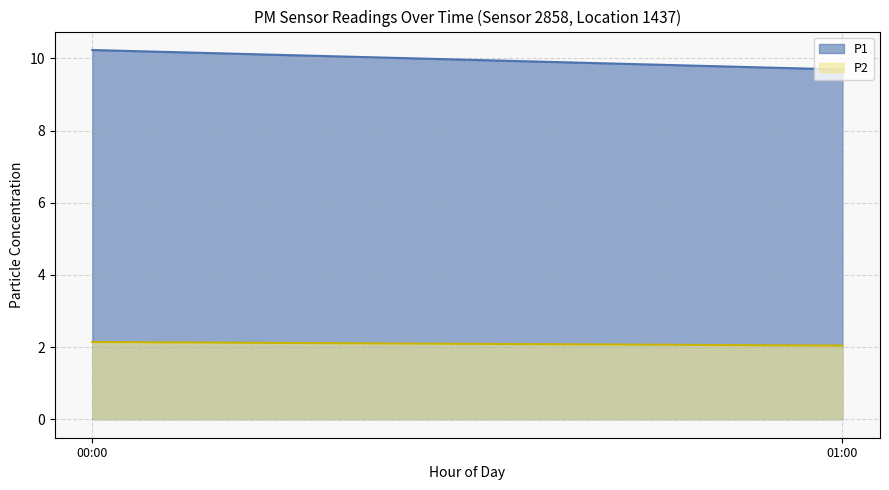

What position from the right is 00:00?

2